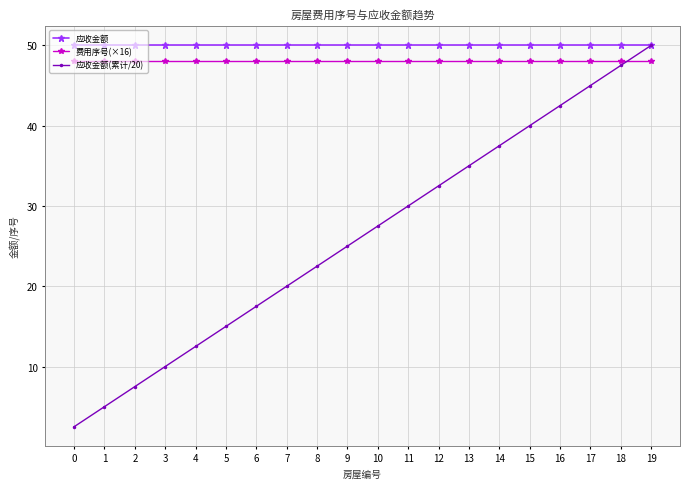

What is the sum of all 应收金额(累计/20) values?

525.0